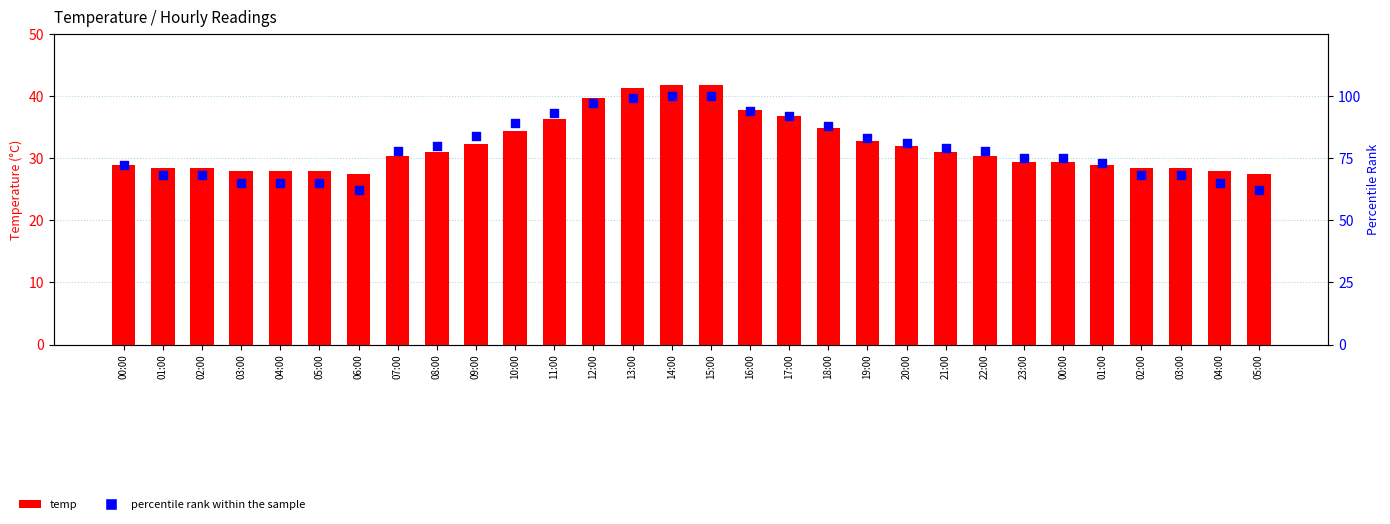

Which series has the largest total across all categories?

percentile rank within the sample